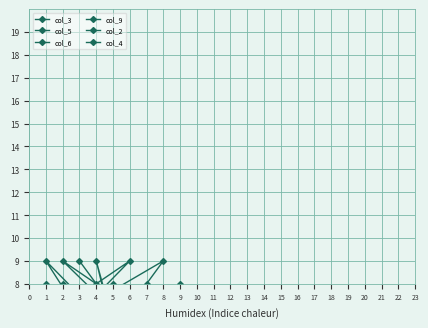

At which category is the sum across all series the highest?

1